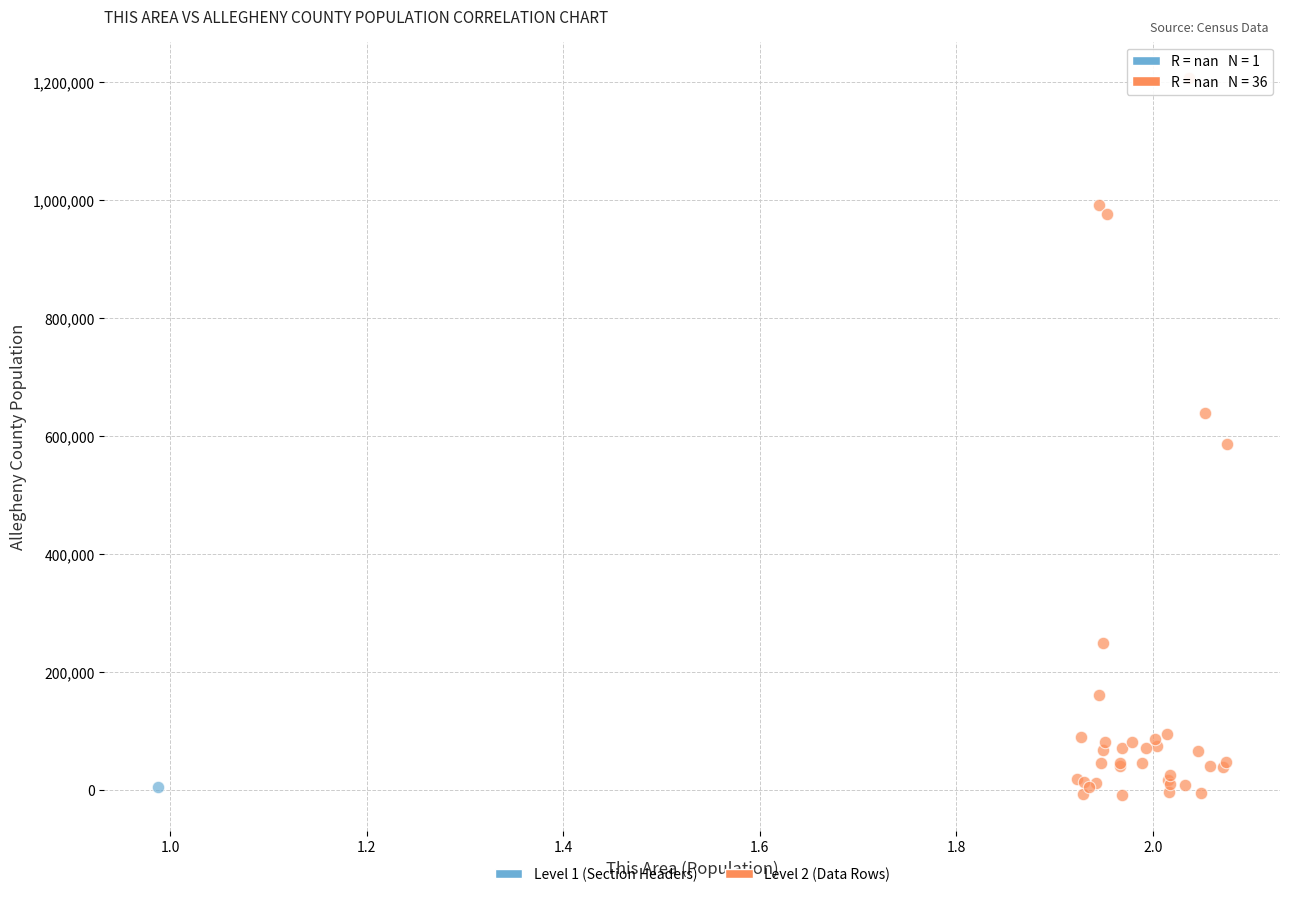

What are all the series names shown in the legend?

Level 1 (Section Headers), Level 2 (Data Rows)